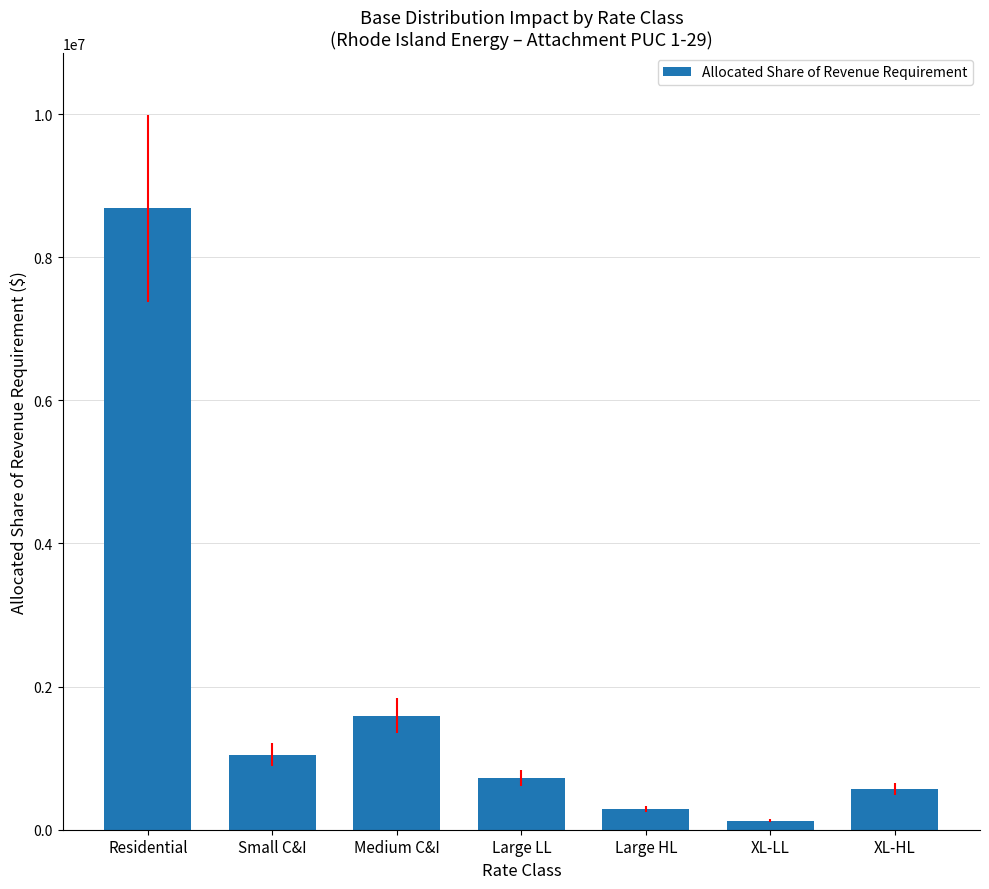

Are the bars horizontal?

No